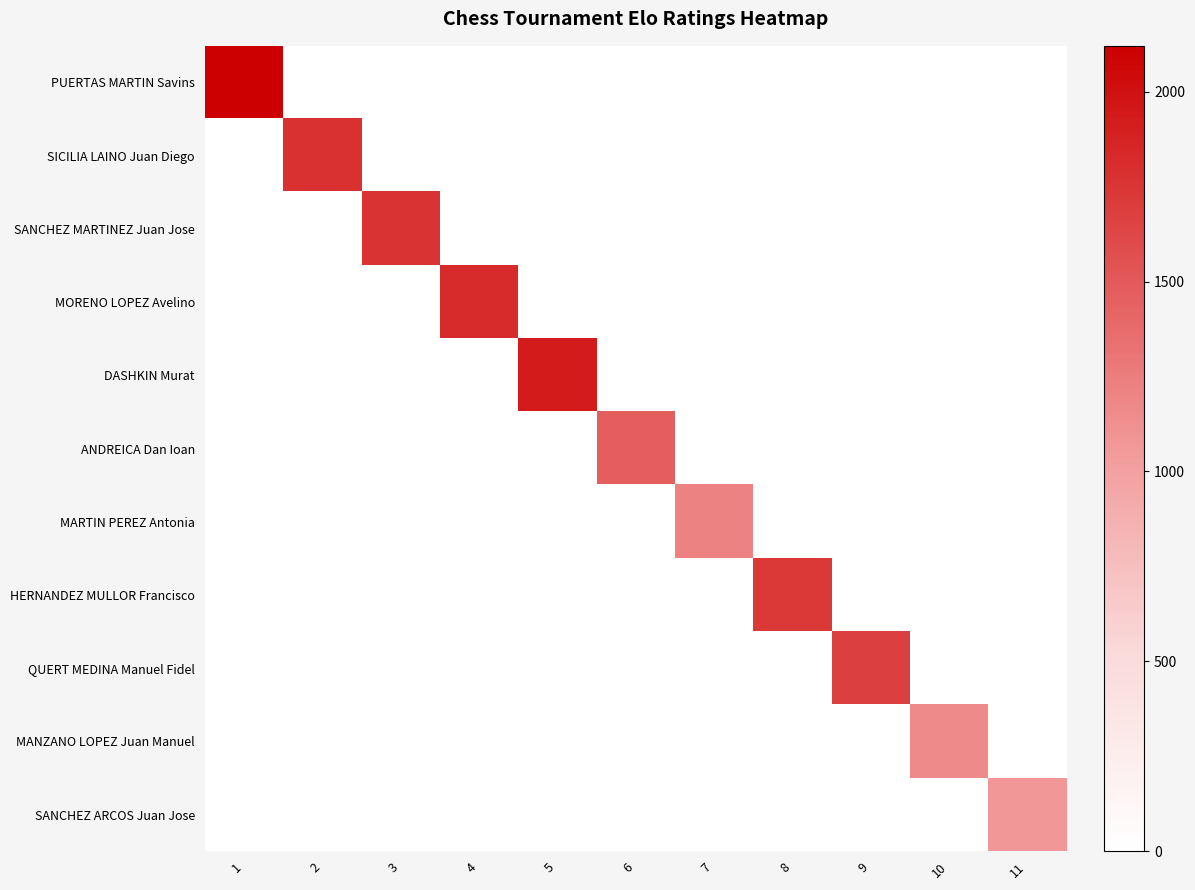

What is the greatest value displayed?

2121